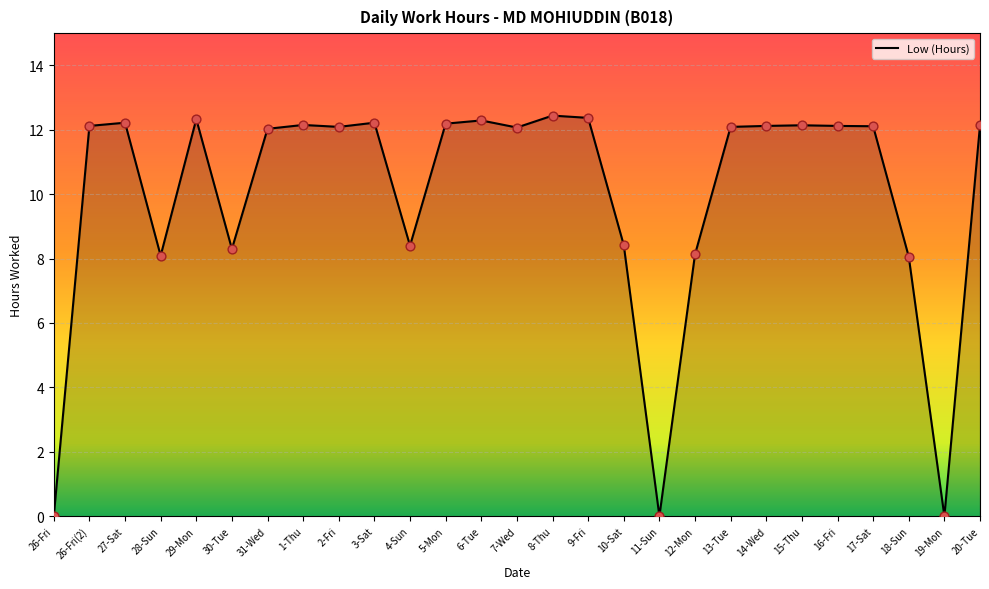

What is the change in value from 12-Mon to 14-Wed?

+4.0